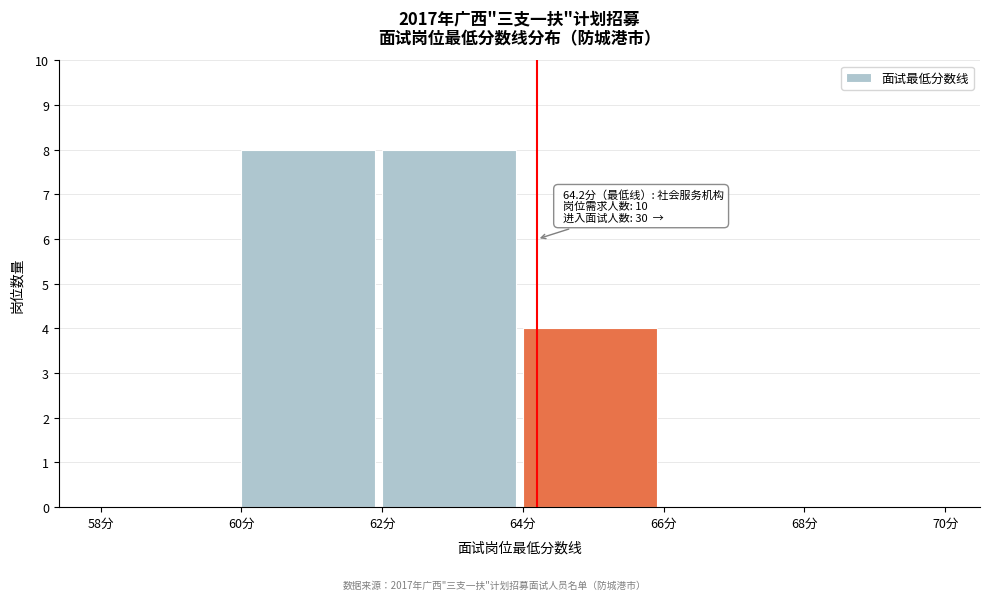

Reading right to left, extract all data points from this chart.

68分=0	66分=0	64分=4	62分=8	60分=8	58分=0